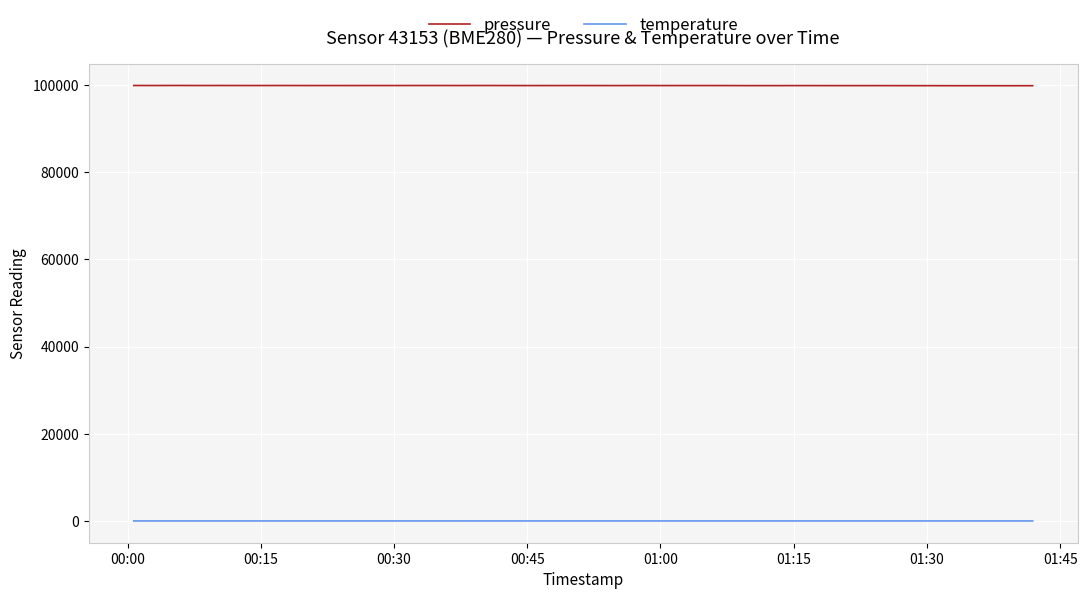

Rank the series by their maximum value, from highest to lowest.

pressure, temperature